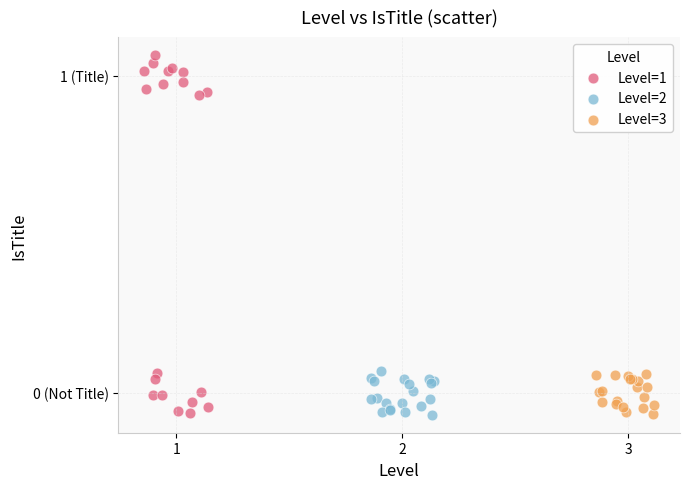

Which series contains the highest Y value?

Level=1